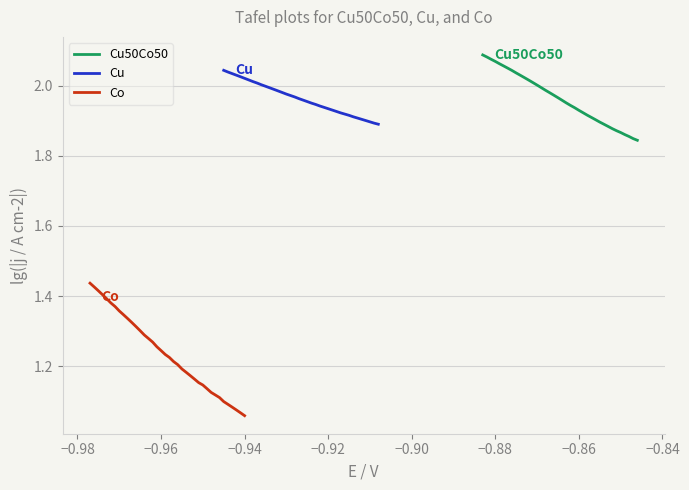

True or false: Cu and Co cross at least once.

False